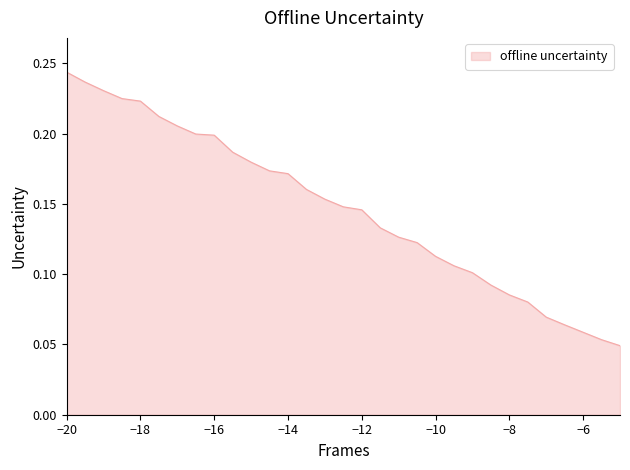

Which has a higher value, −16 or −12?

−16